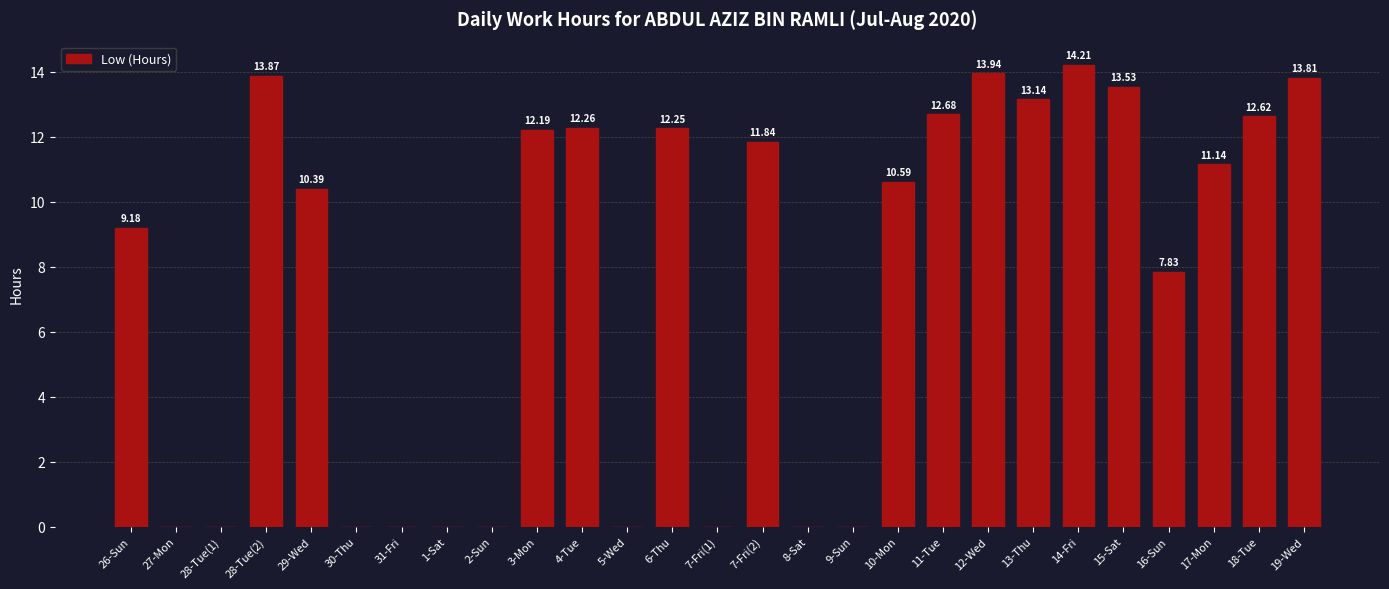

The value at 5-Wed is 7.3. True or false?

False